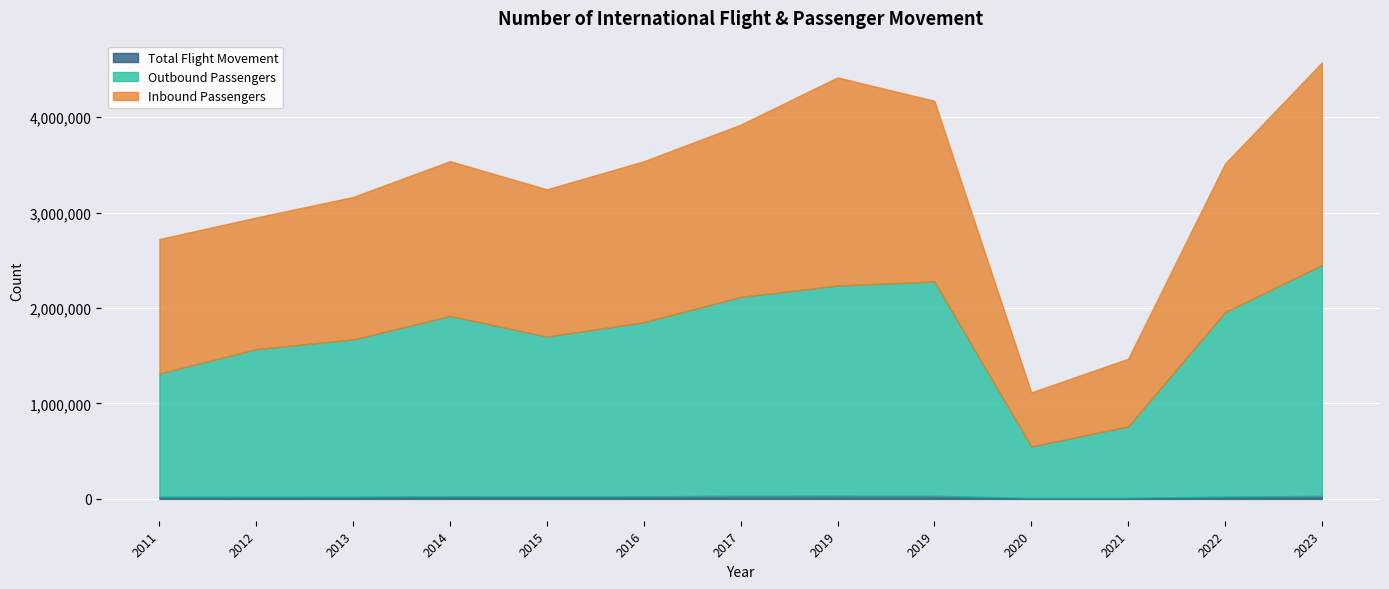

Where does the Total Flight Movement series first go above 26564?

2014